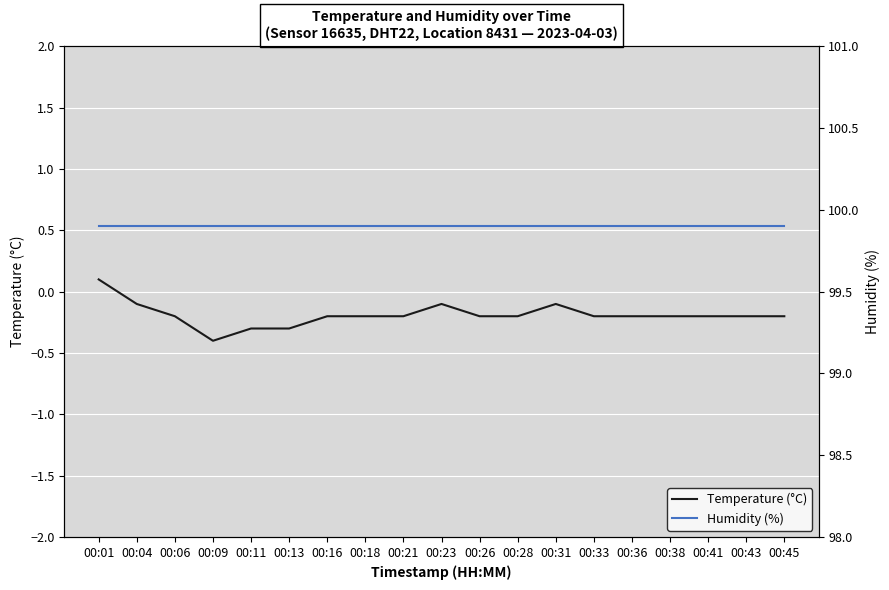

True or false: Humidity (%) and Temperature (°C) intersect in this chart.

False